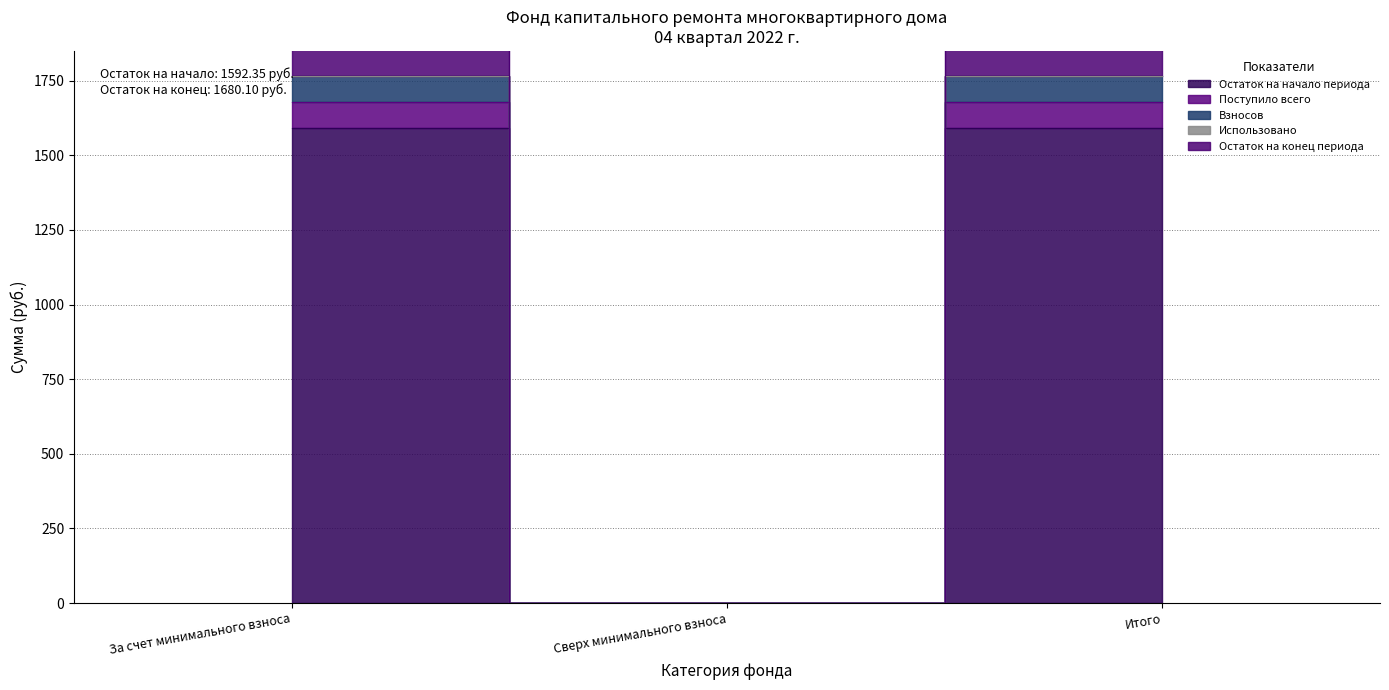

How many data points in Взносов are less than 1767?

1